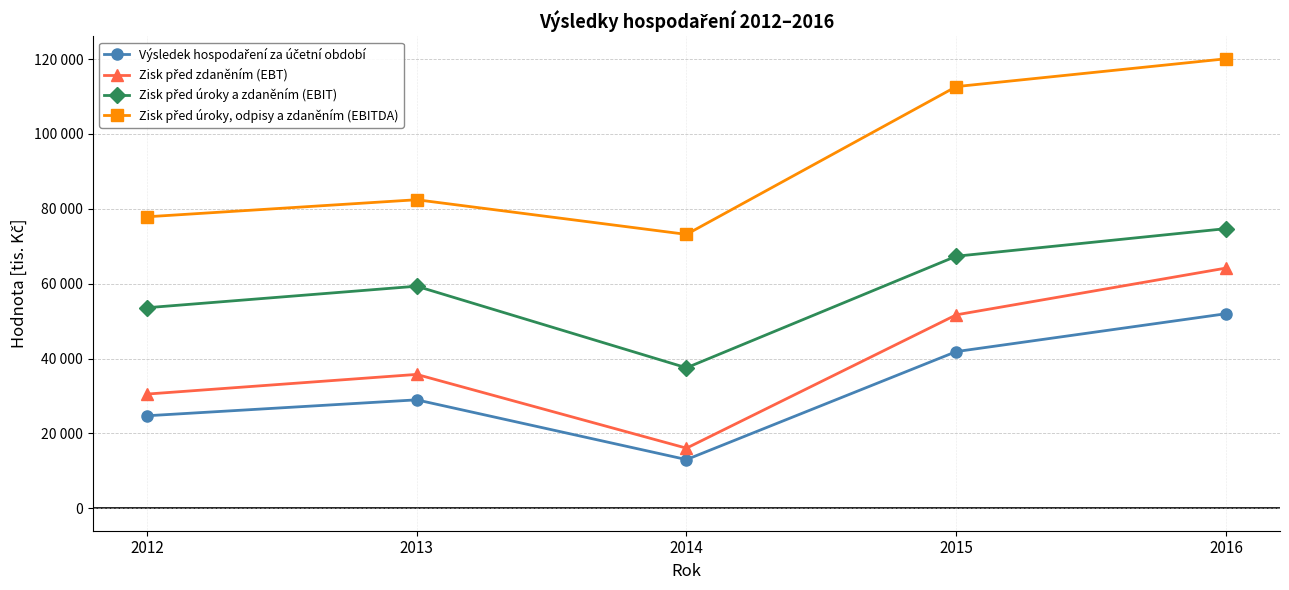

Is this an area chart (filled region under the line)?

No